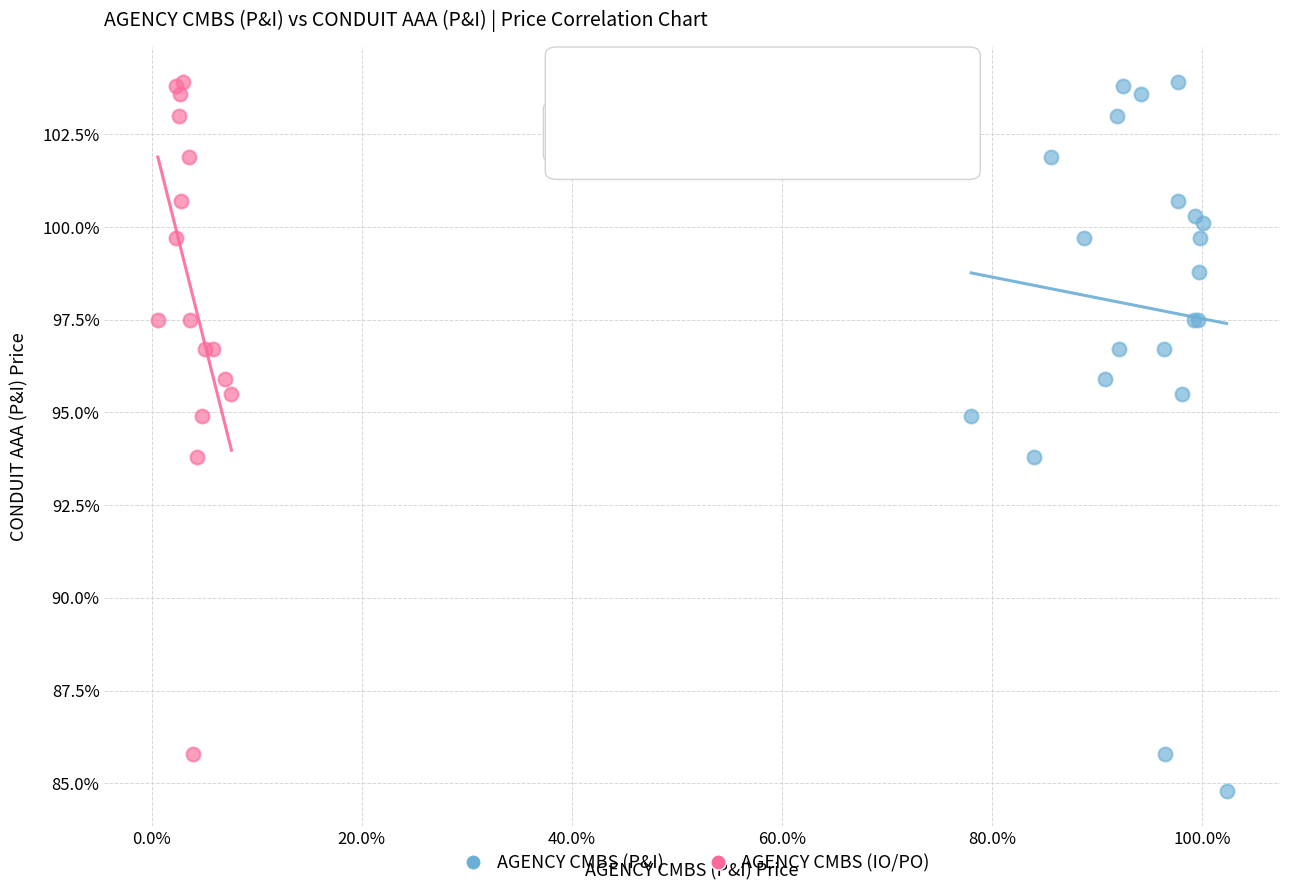

Which series contains the lowest Y value?

AGENCY CMBS (P&I)